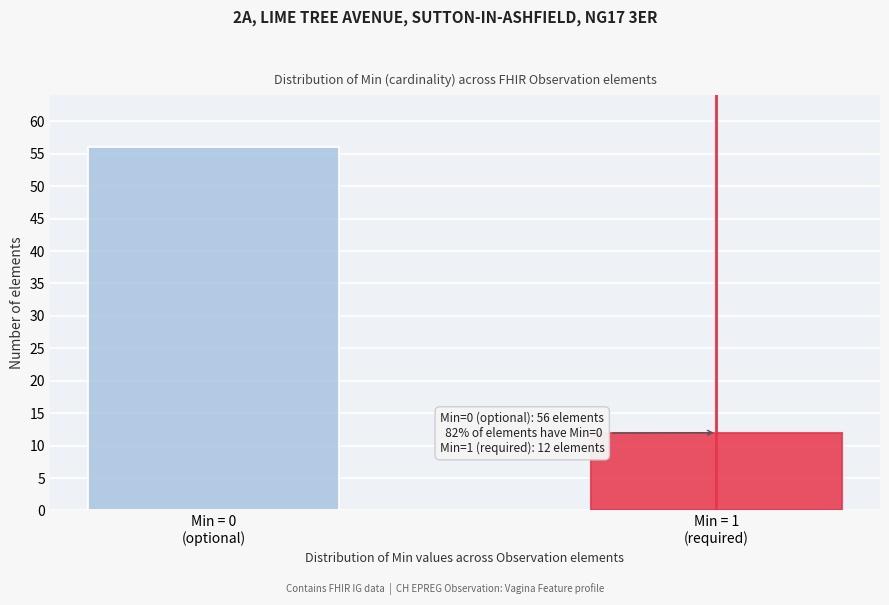

Reading left to right, extract all data points from this chart.

56	12